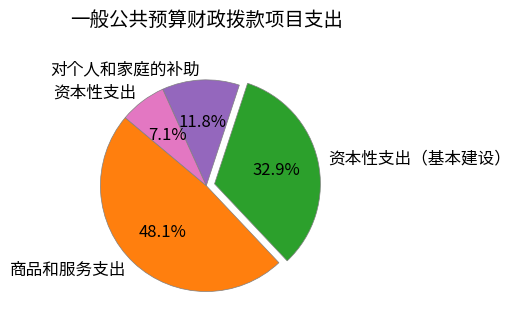

How many segments does this pie chart have?

4